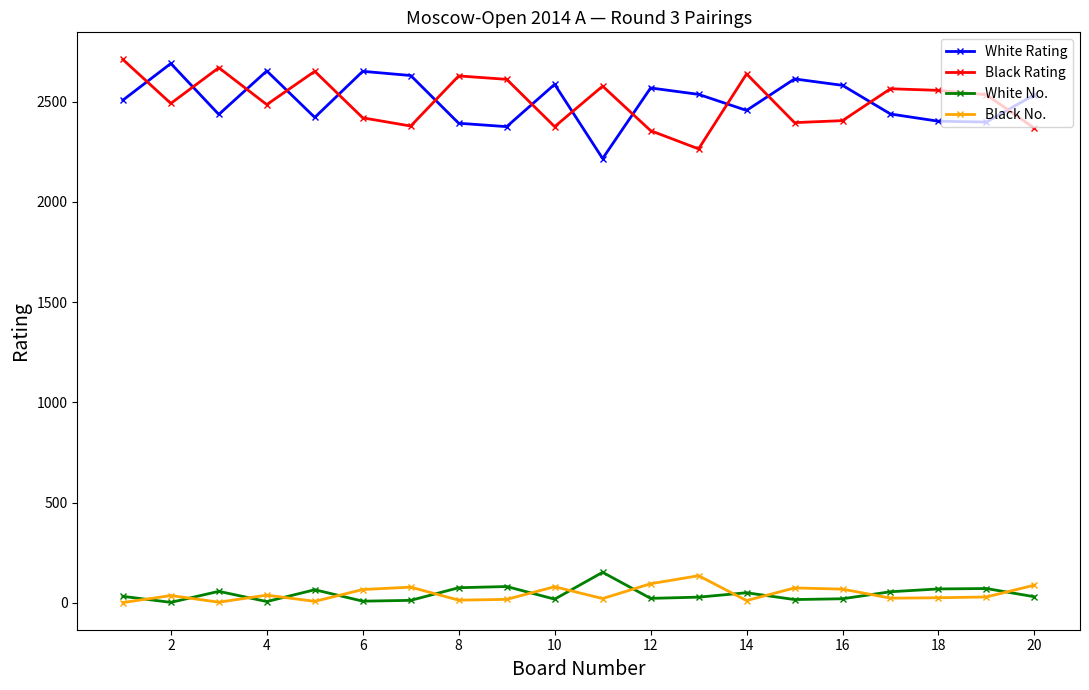

What is the average value of the Black No. series?

45